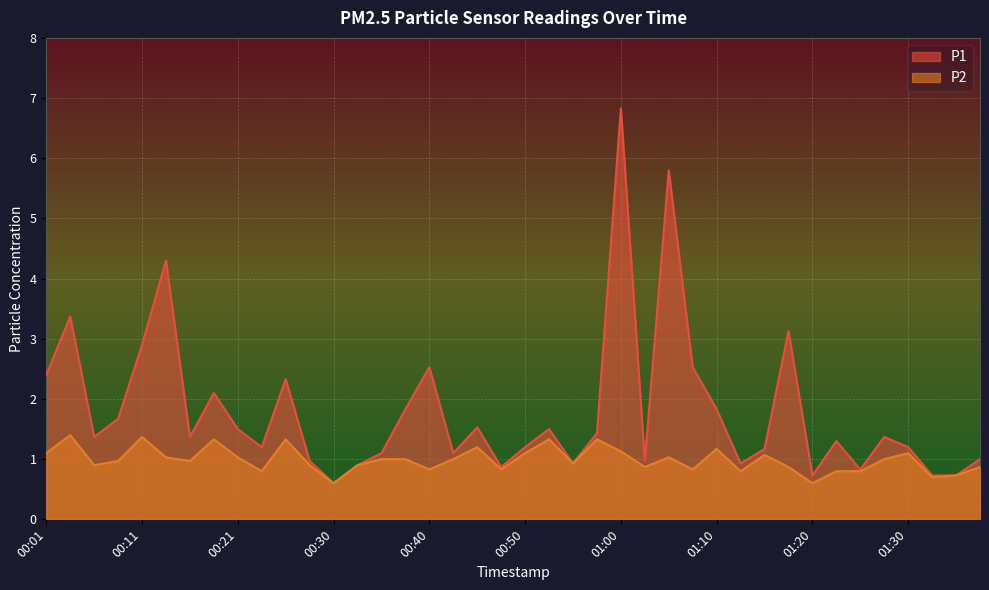

How many lines are shown in the chart?

2